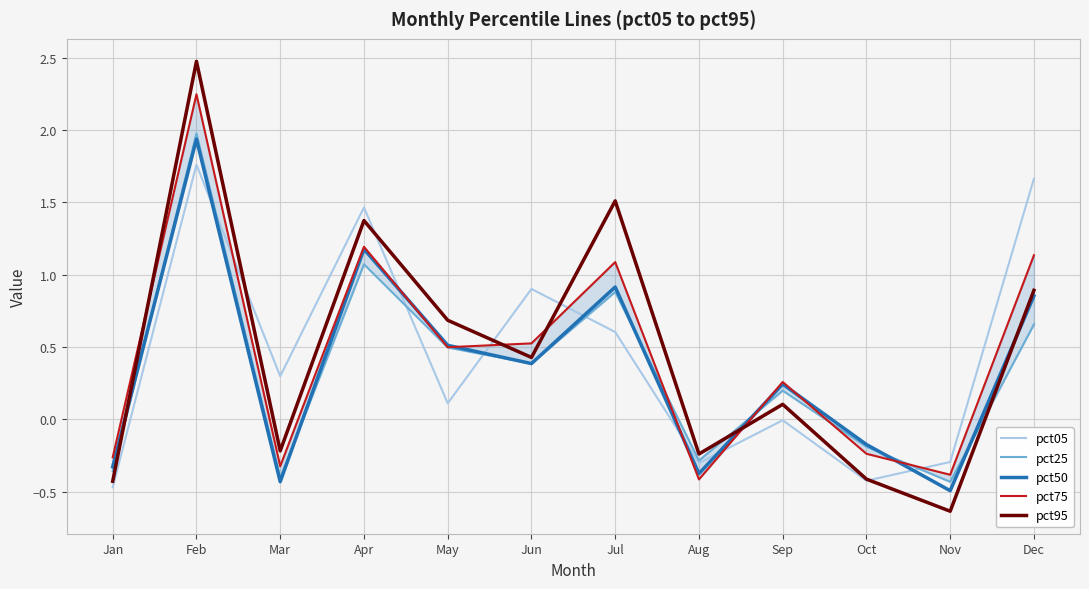

What is the value of the pct95 point at the 6th from the left?

0.4